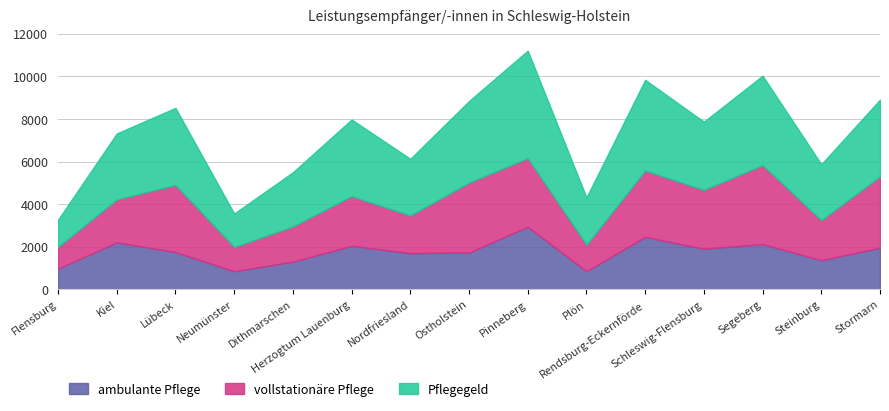

What is the difference between the maximum and minimum values in the vollstationäre Pflege series?

2691